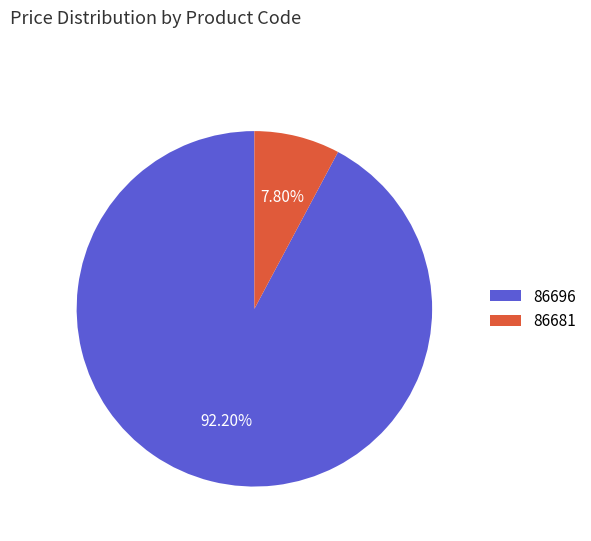

The 86681 slice represents 1% of the pie. True or false?

False